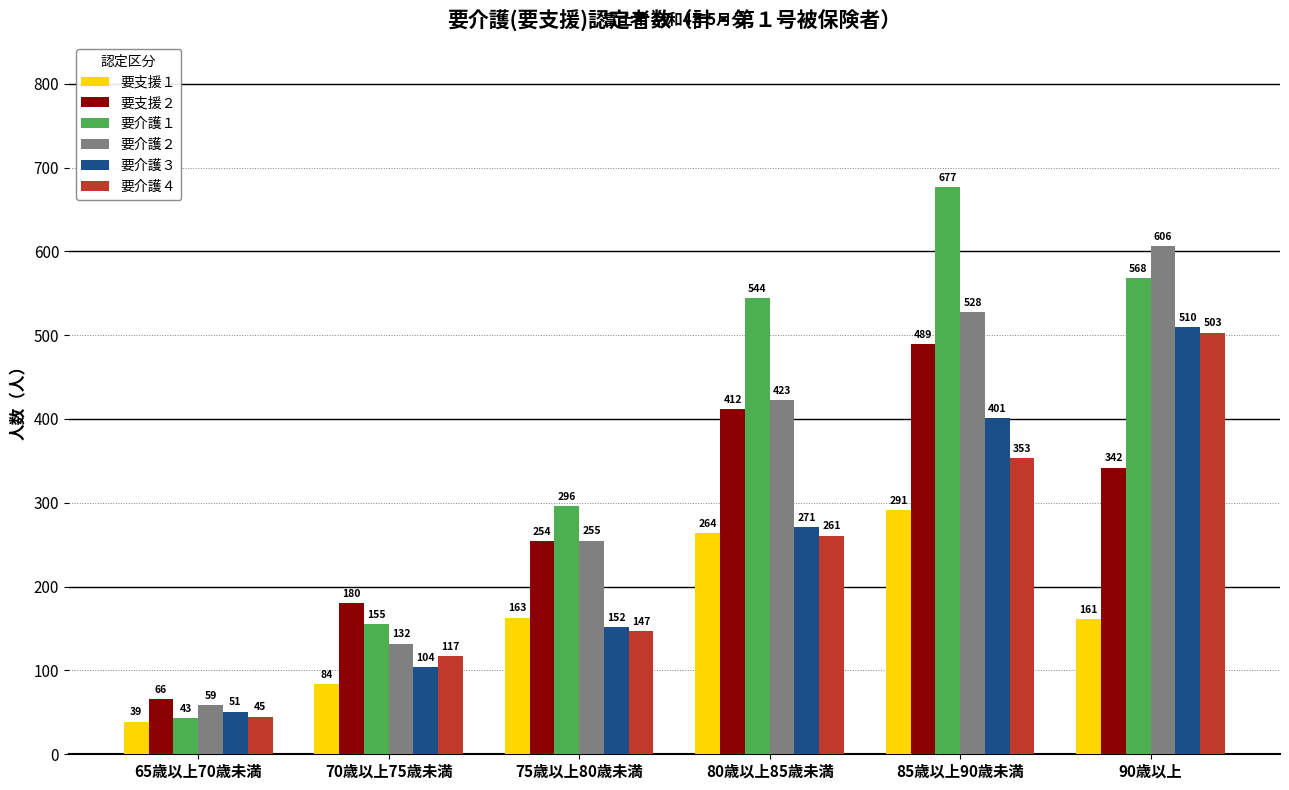

Between 80歳以上85歳未満 and 90歳以上, which series saw the biggest shift?

要介護４